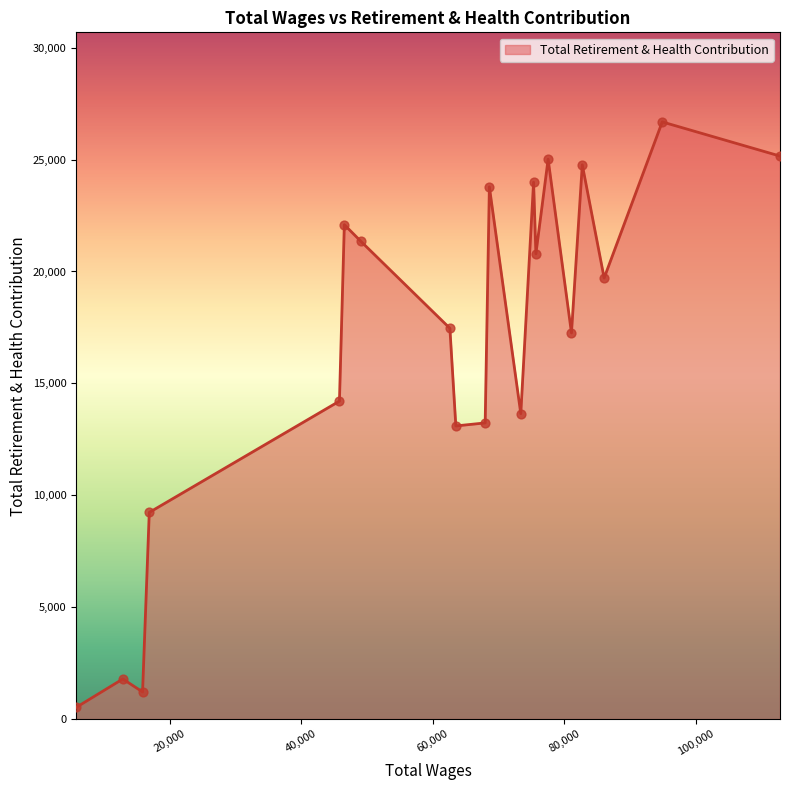

What is the greatest value displayed?

26683